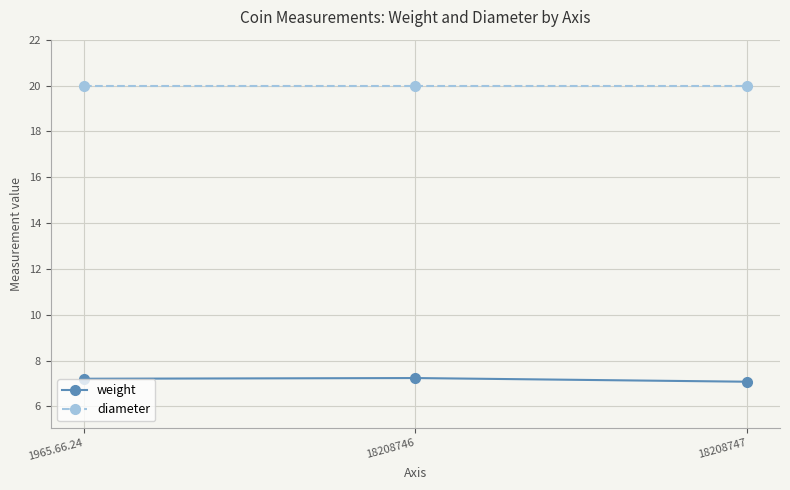

The diameter series shows 20.0 at 18208746. True or false?

True